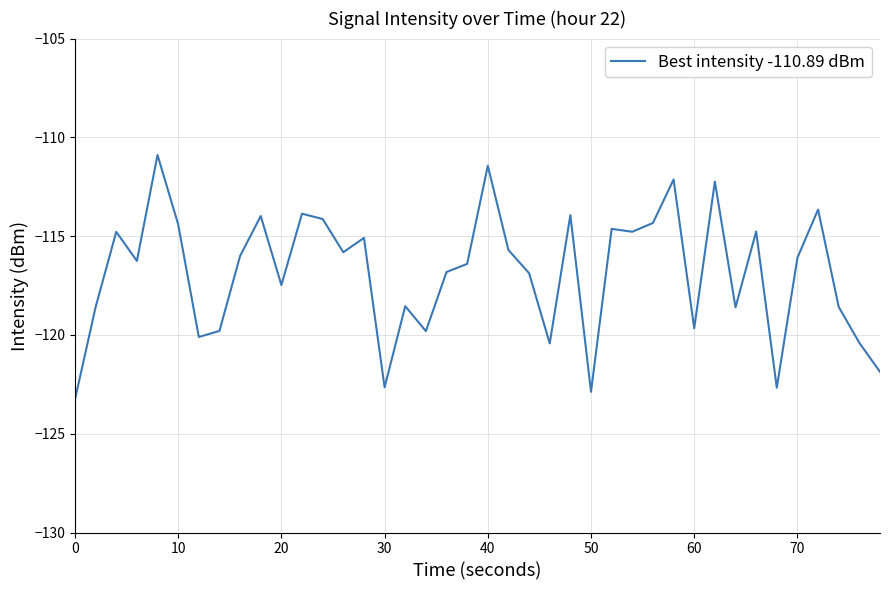

What is the minimum value shown in the chart?

-123.3